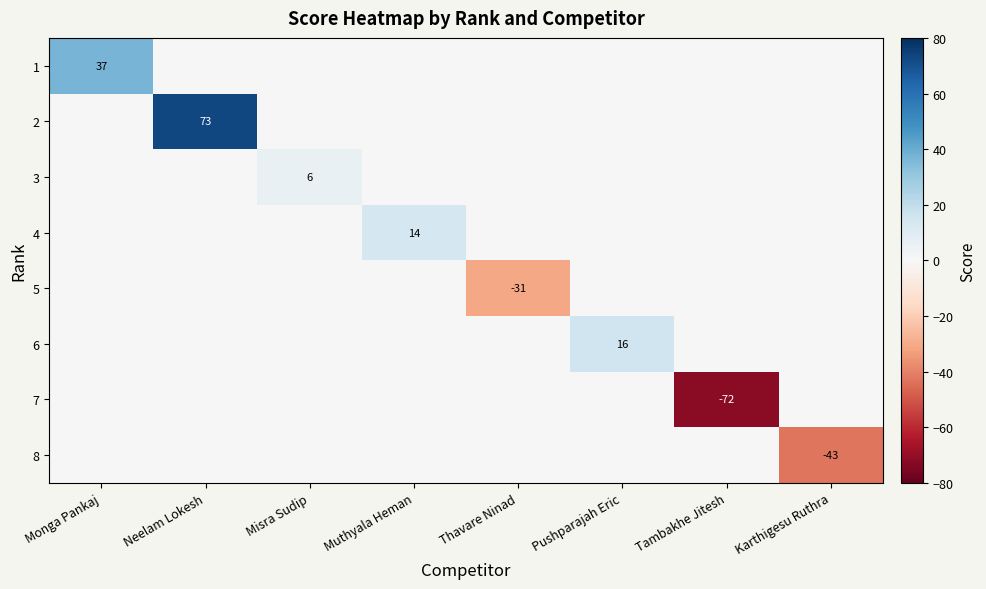

Is it true that 5 equals 0 at Muthyala Heman?

True